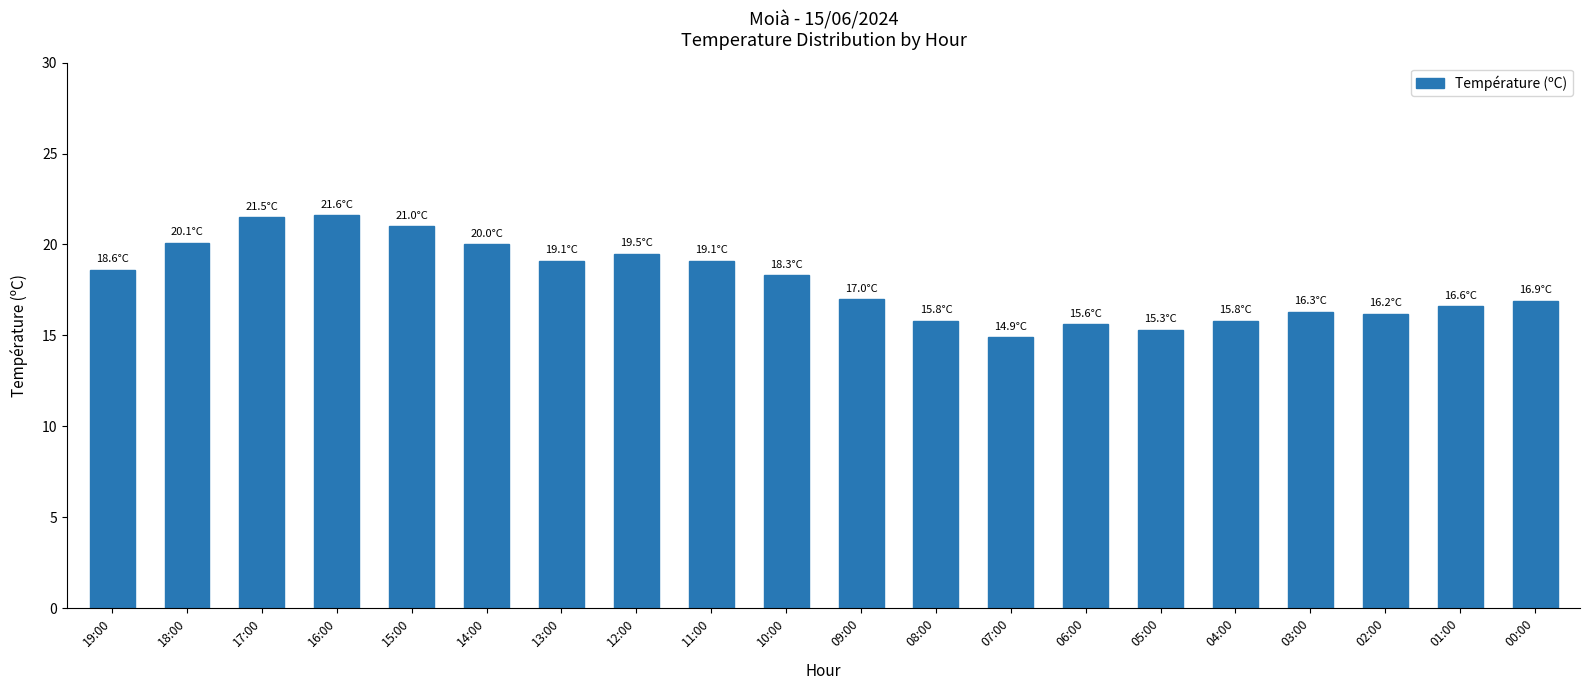

What is the average value?

18.0